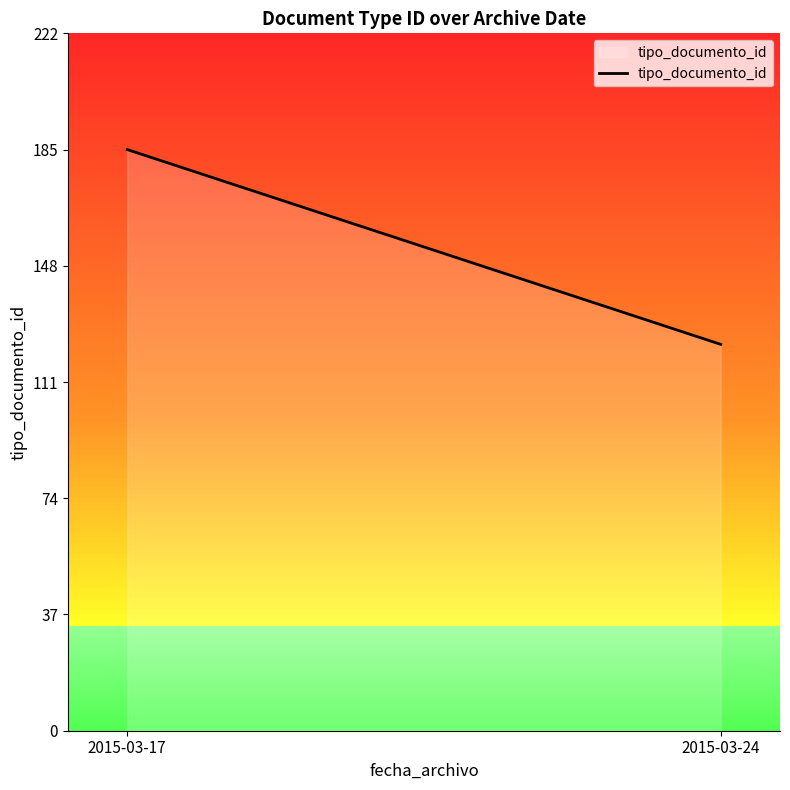

Is it true that the value at 2015-03-17 is 301?

False